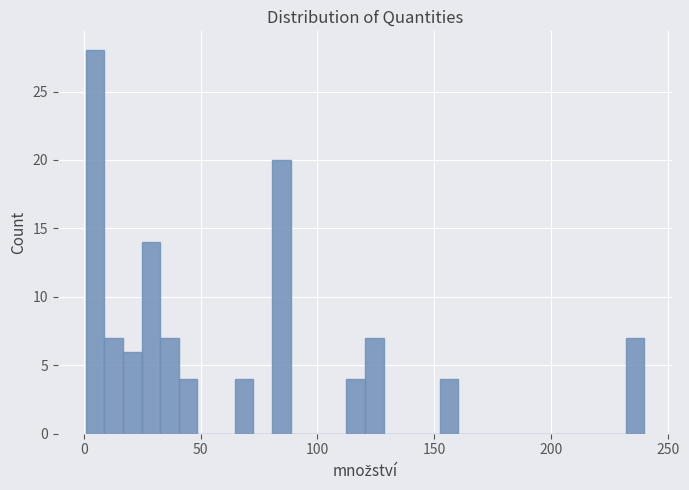

Read against the x-axis, roughly where is the centre of the tallest bar?

5